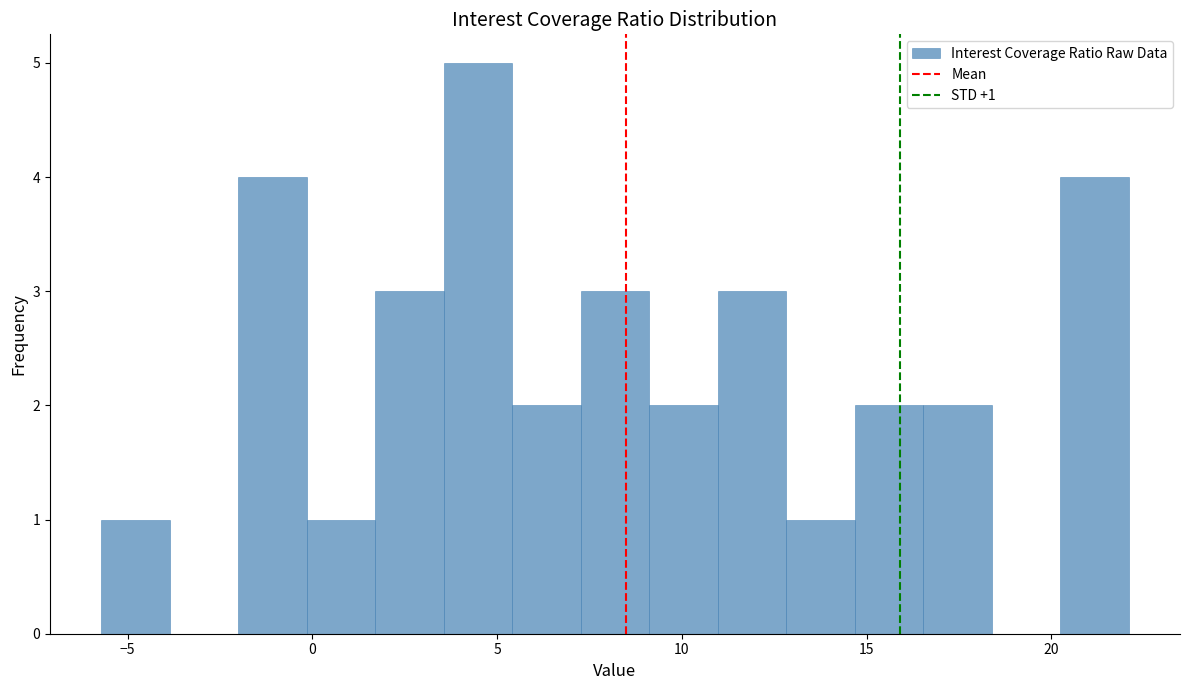

Read against the x-axis, roughly where is the centre of the tallest bar?

4.5